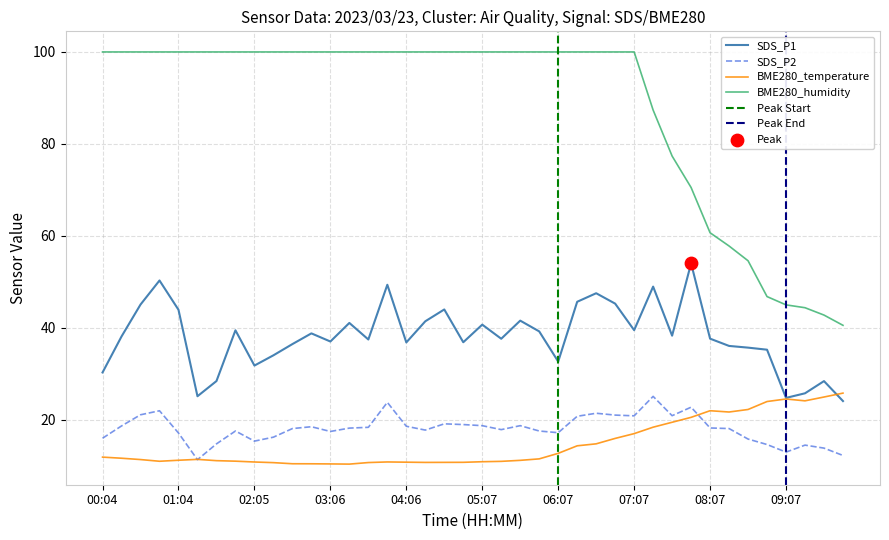

What is the total value across all series at 00:34?

177.5